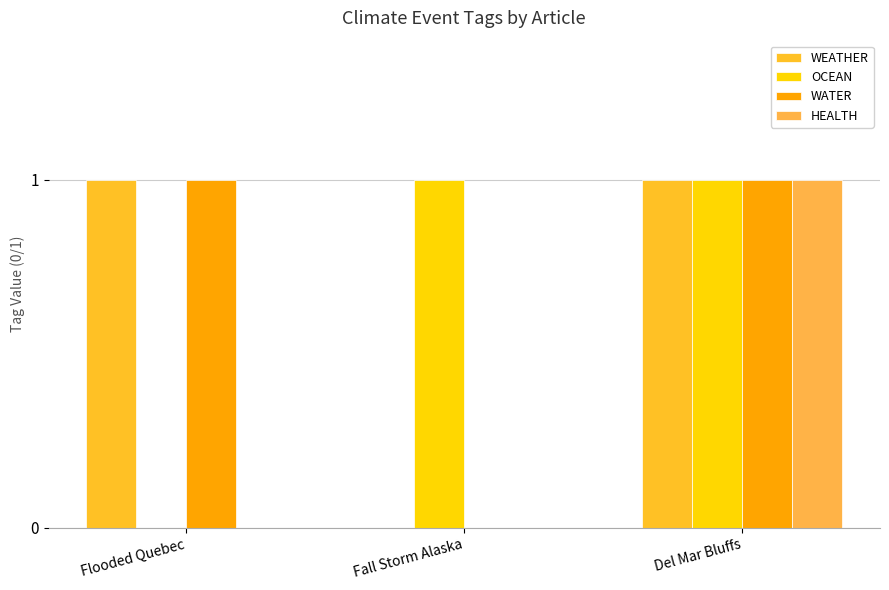

The value of WATER at Del Mar Bluffs is 2. True or false?

False